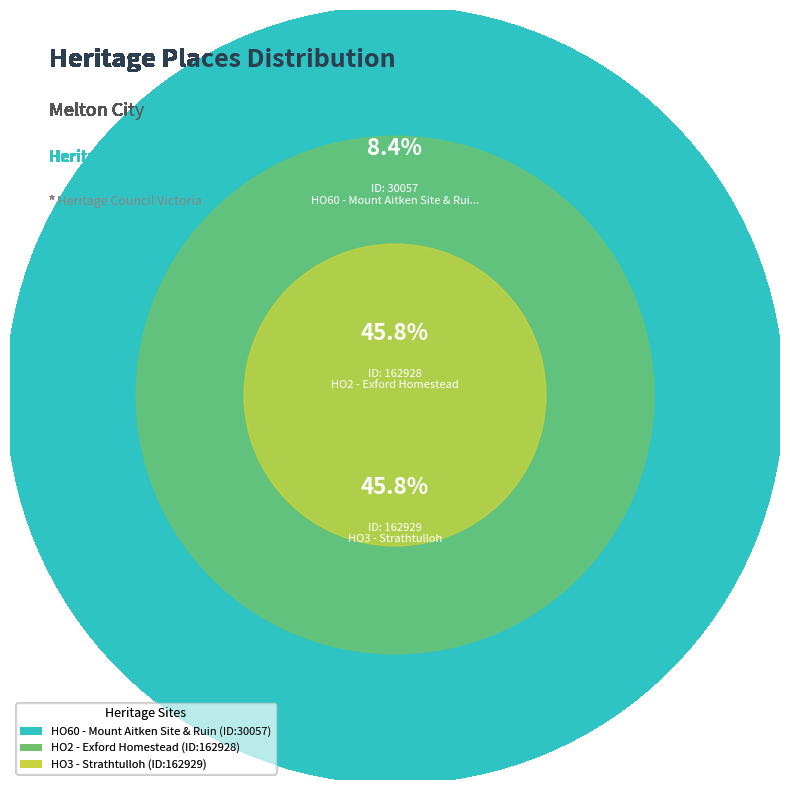

Which slice is the largest?

HO3 - Strathtulloh